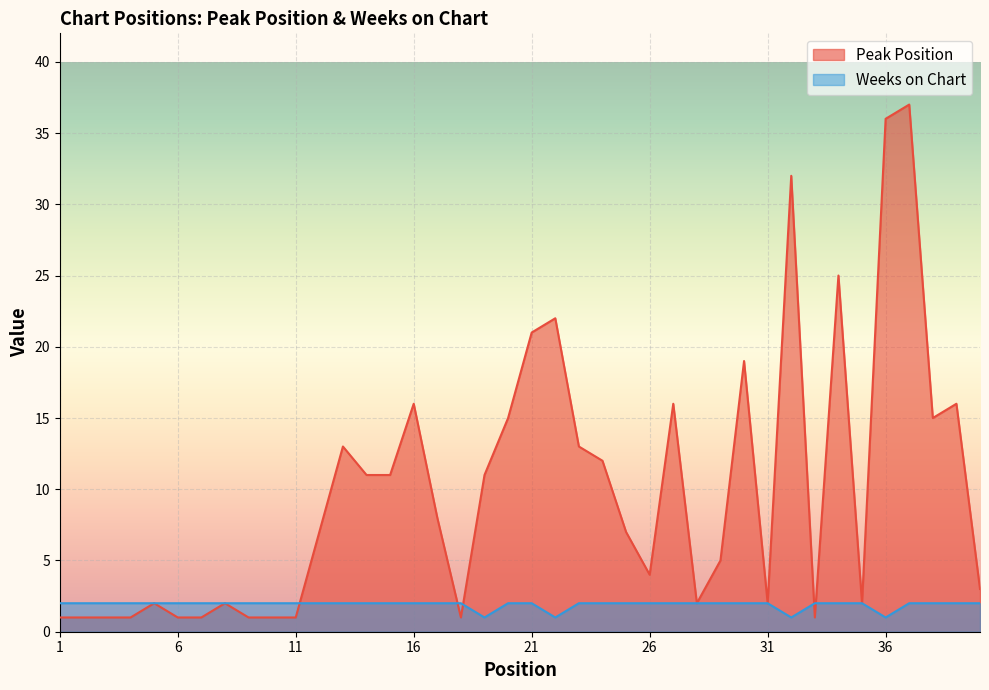

What value does the Peak Position series have at 27, to the nearest 10?

20